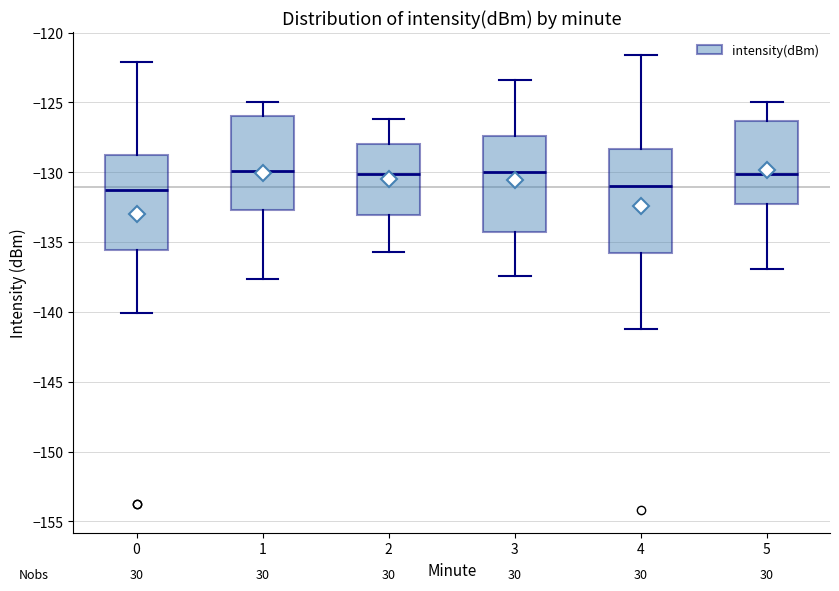

Reading left to right, transcribe this box plot: for each box, give where its median line is, the range the box spans, and where its two whiskers end, as read against the y-axis. The values are not printed on the chart, so give them approximately, as read against the axis.

0: median -131.5, box -135.5 to -129.0, whiskers -140.0 to -122.0
1: median -130.0, box -132.5 to -126.0, whiskers -137.5 to -125.0
2: median -130.0, box -133.0 to -128.0, whiskers -135.5 to -126.0
3: median -130.0, box -134.5 to -127.5, whiskers -137.5 to -123.5
4: median -131.0, box -135.5 to -128.5, whiskers -141.0 to -121.5
5: median -130.0, box -132.5 to -126.5, whiskers -137.0 to -125.0